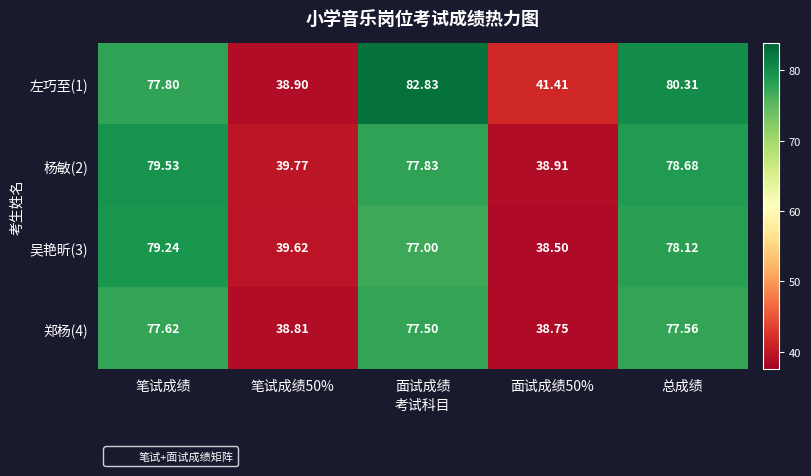

Rank the series at 笔试成绩 from highest to lowest value.

杨敏(2), 吴艳昕(3), 左巧至(1), 郑杨(4)